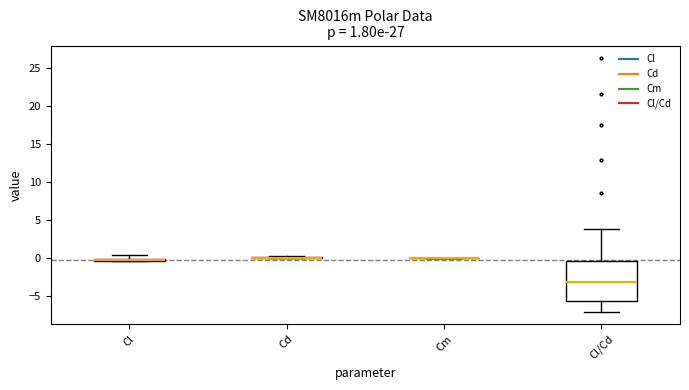

Which box is the tallest, from its lower edge to its upper edge?

Cl/Cd